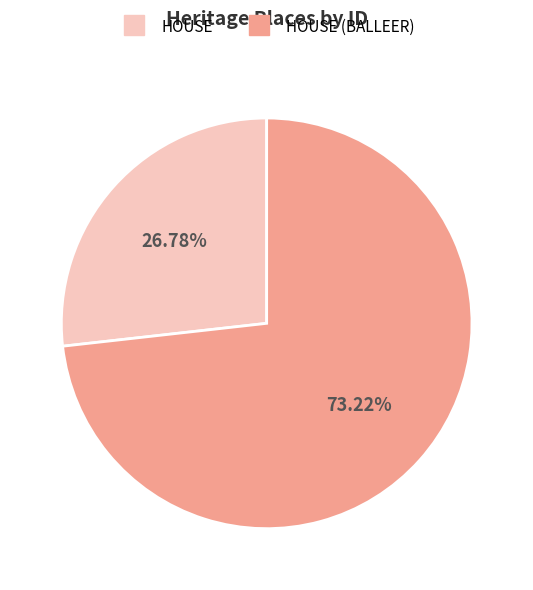

Does any single category account for the majority?

Yes